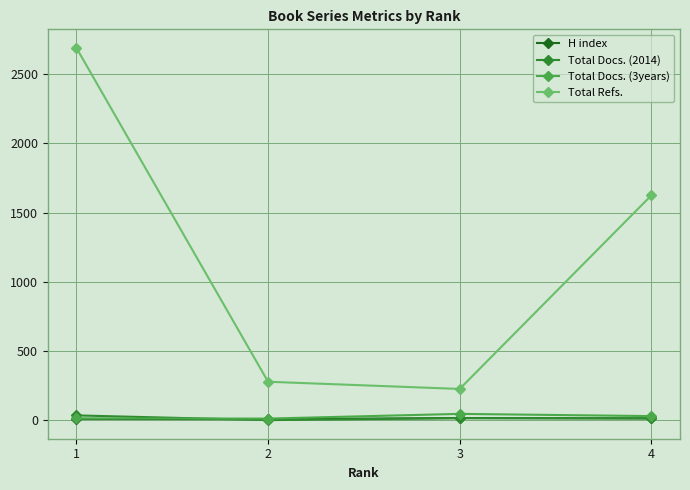

True or false: Total Refs. has more than 0 interior local peaks.

False